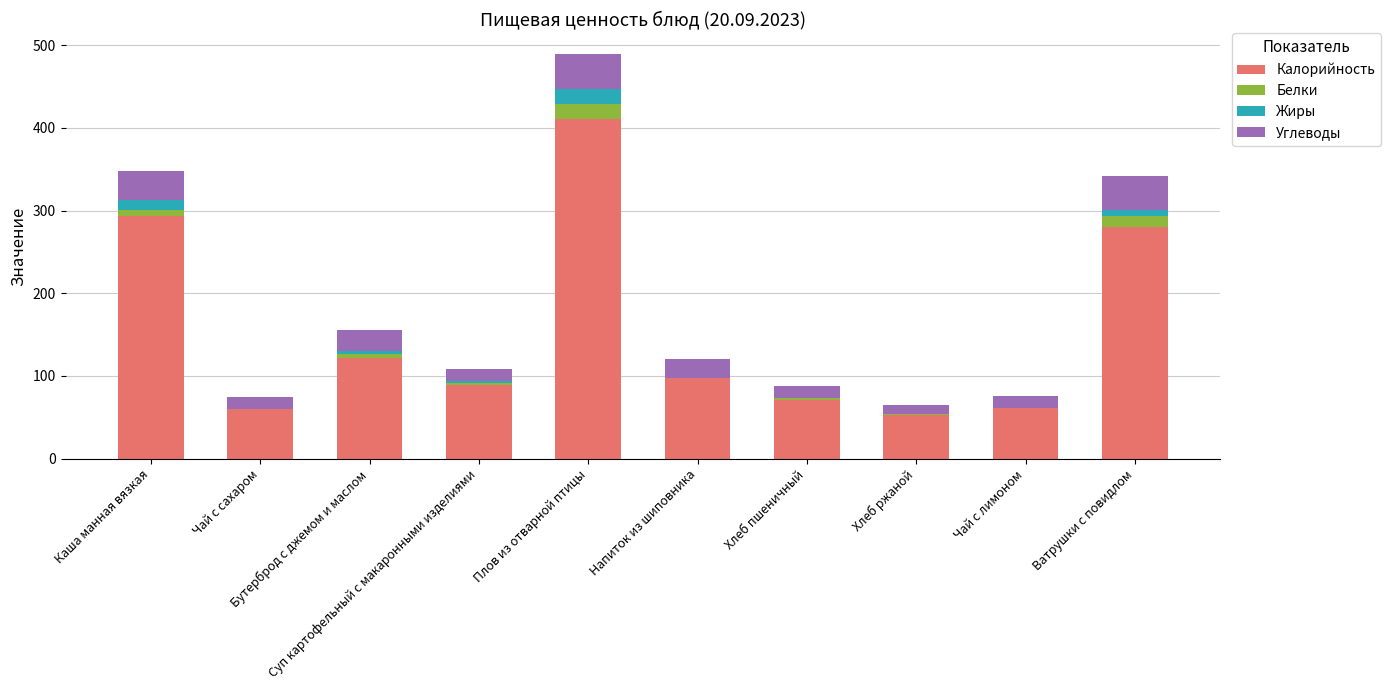

Are the bars grouped side by side (vs. stacked)?

No